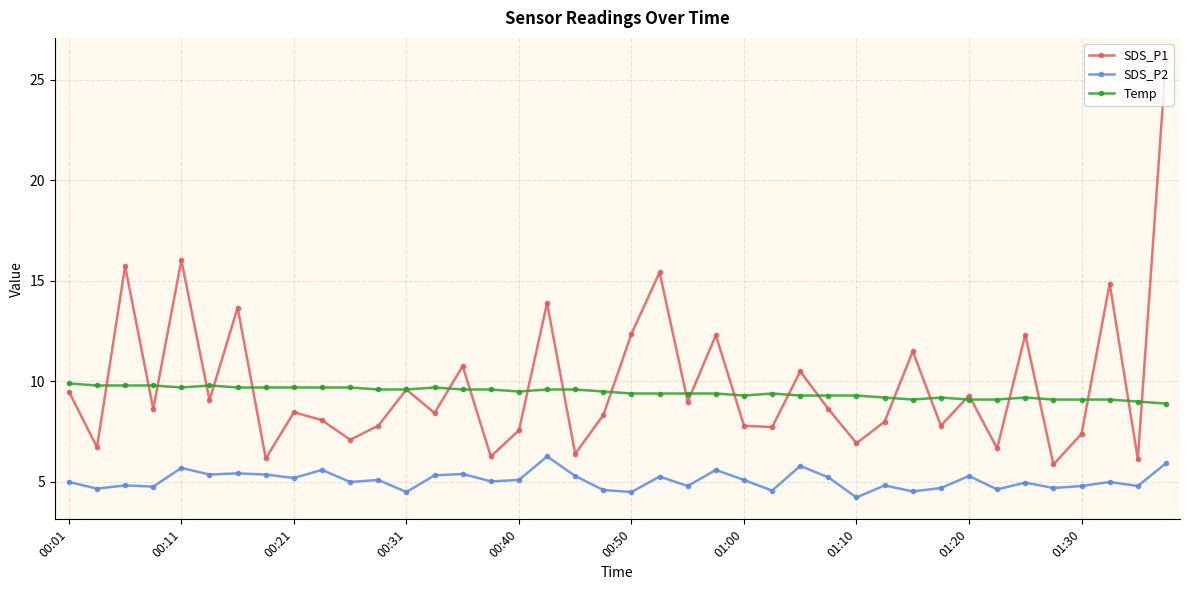

True or false: SDS_P2 and SDS_P1 intersect in this chart.

False